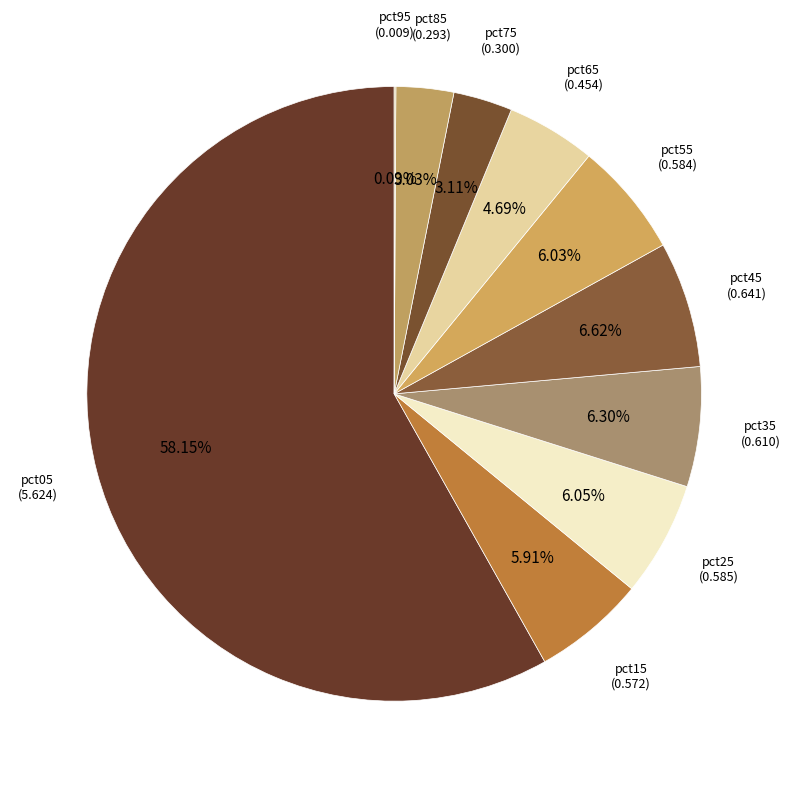

What is the majority slice?

pct05